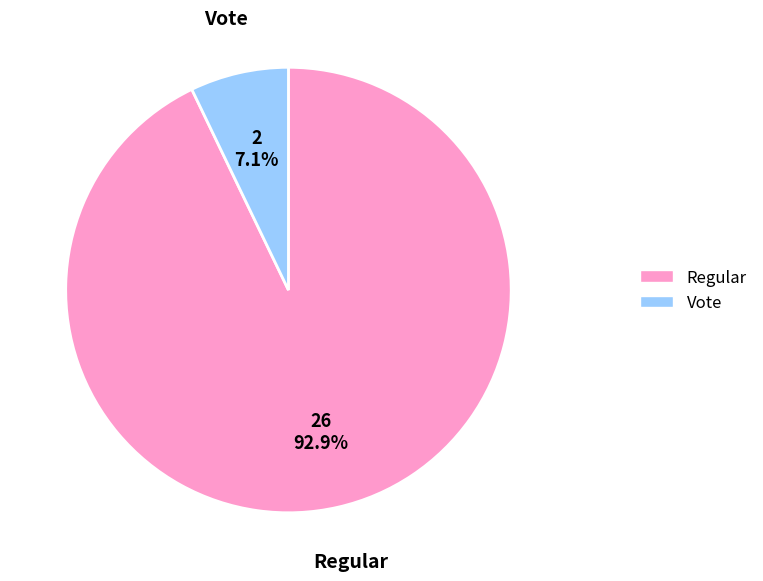

Count the number of slices in the pie.

2